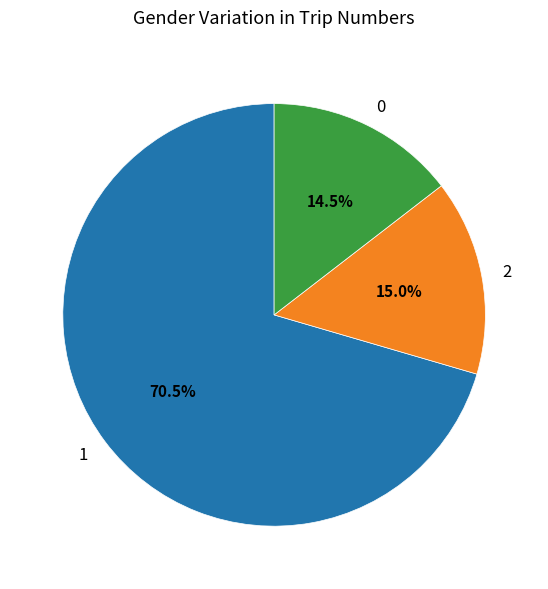

Is the sum of 0 and 1 greater than half?

Yes